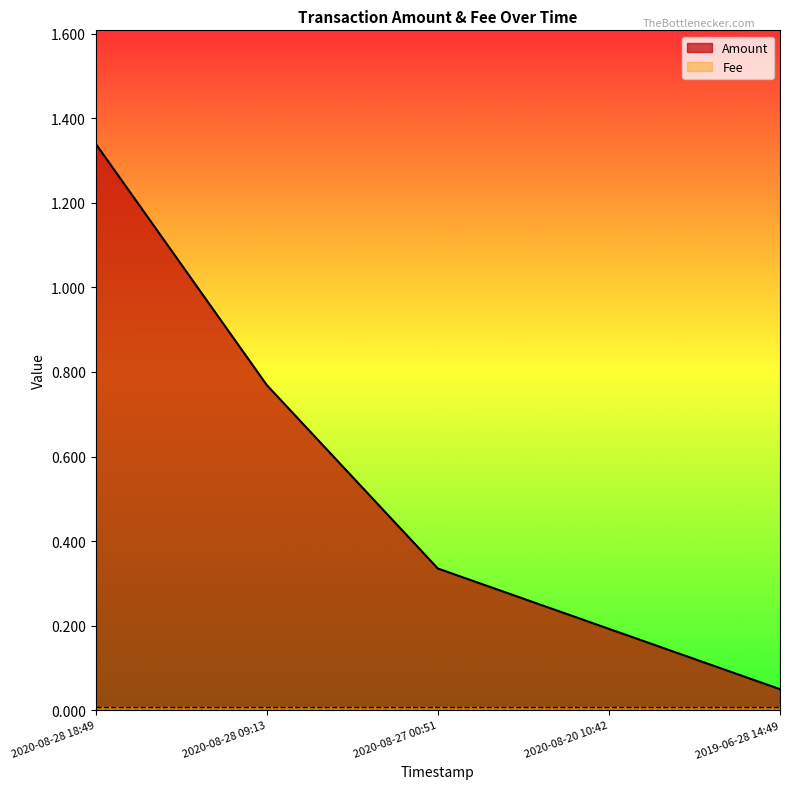

What value does the data have at 2019-06-28 14:49?

0.1